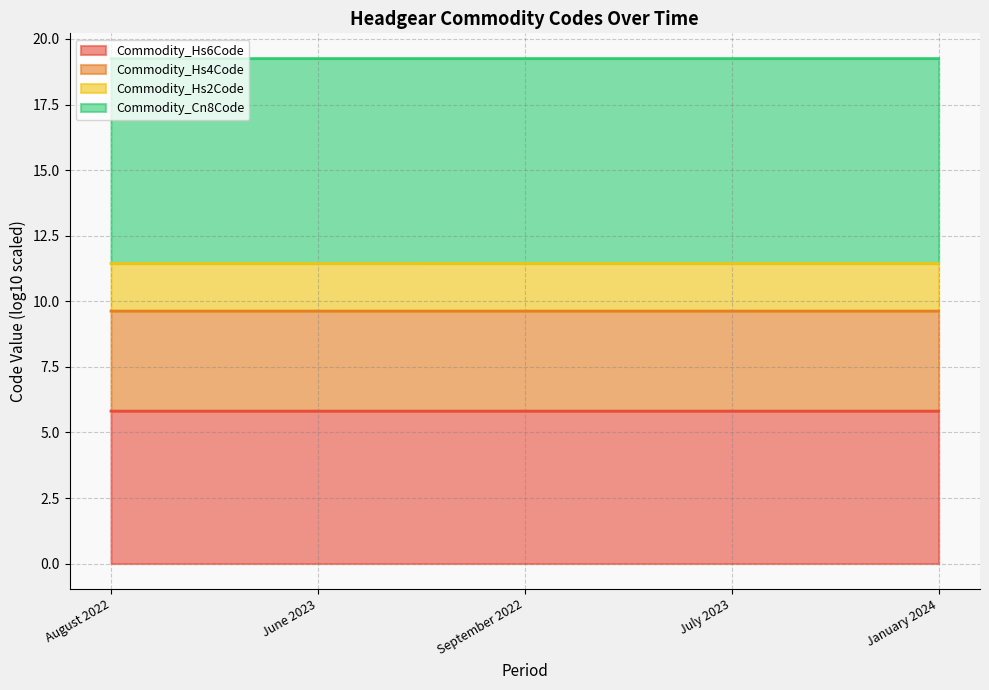

What is the total value across all series at July 2023?

19.3